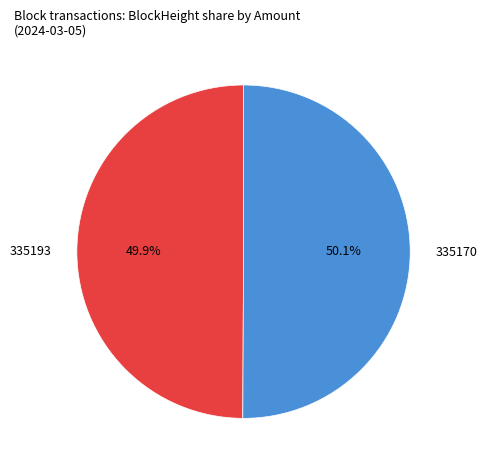

Approximately how many times larger is the value at 335170 compared to 335193?

1.0